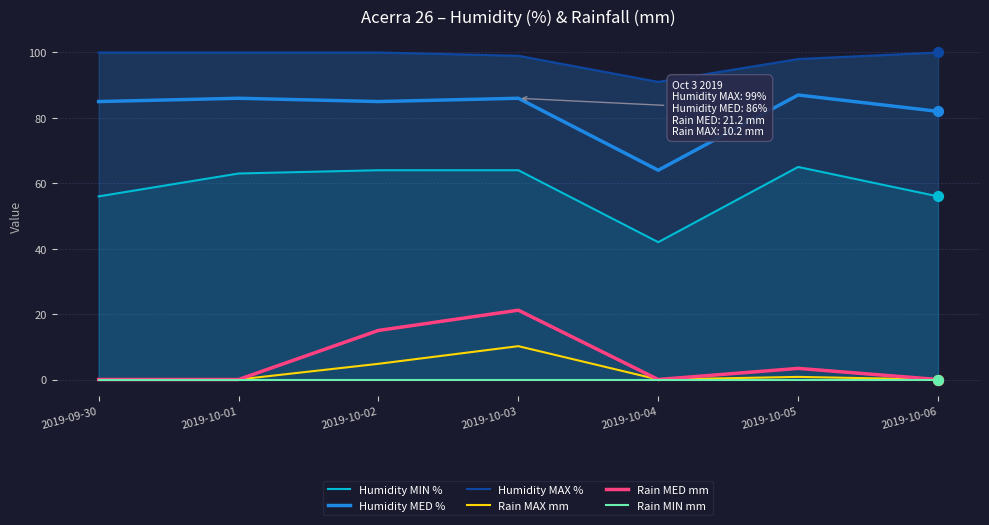

At how many categories does at least one series exceed 16?

7